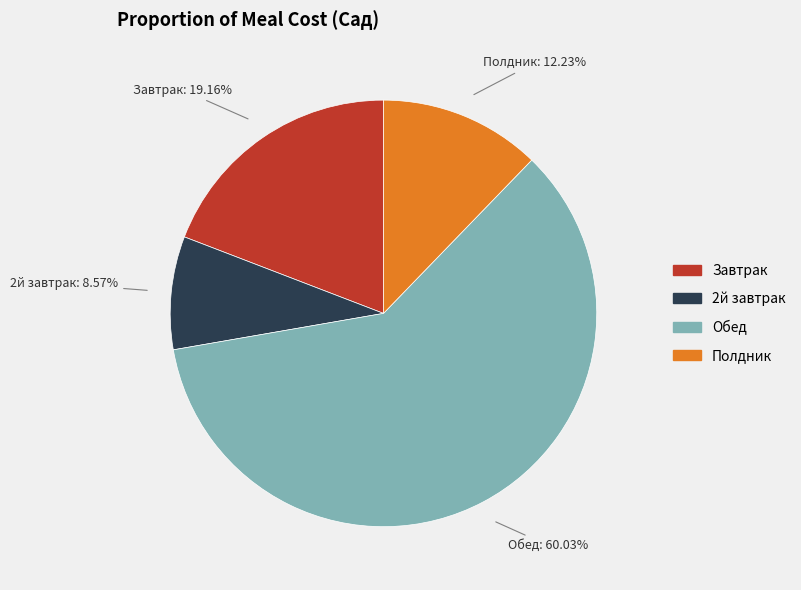

What is the ratio of the value at Завтрак to the value at Обед?

0.3